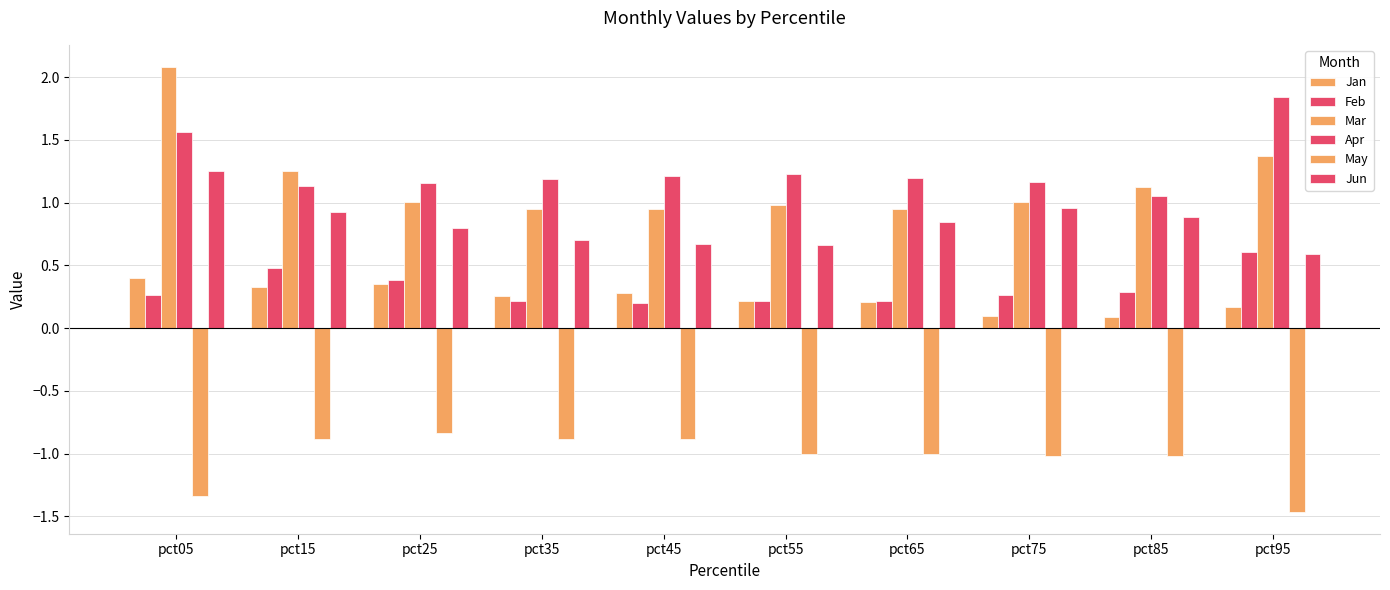

How many bars are there in total?

60